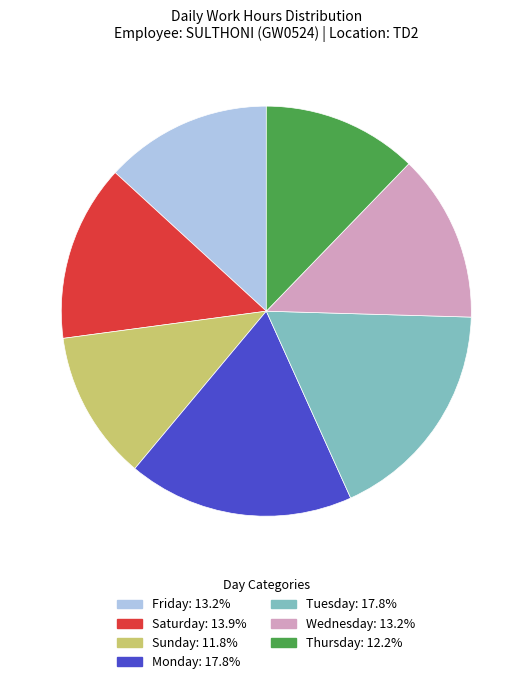

Does any single category account for the majority?

No